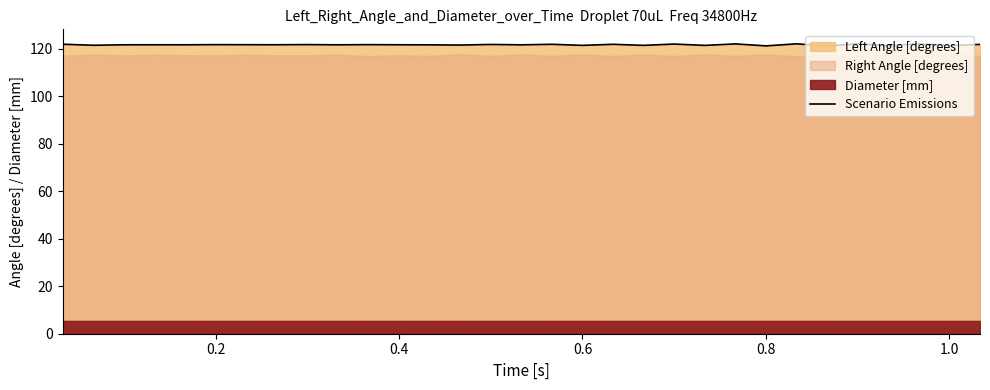

How many points are lower than both their immediate neighbors (excluding endpoints)?

13